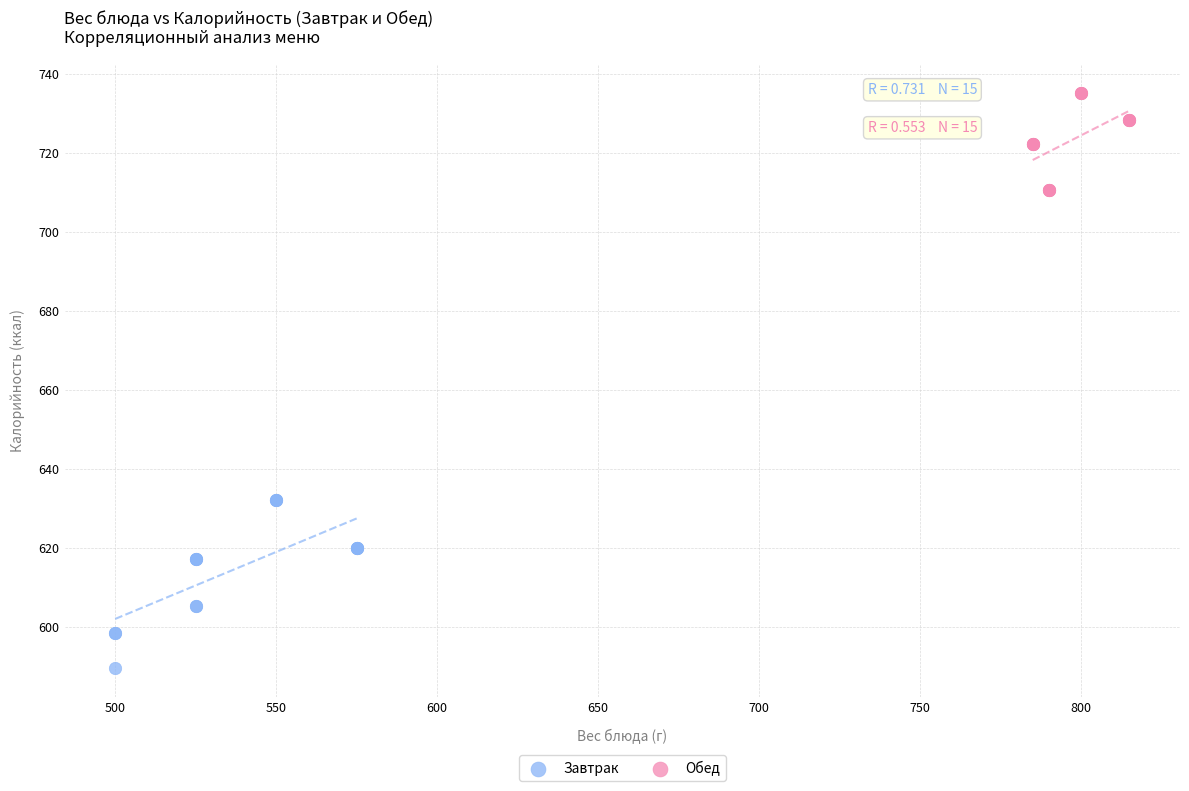

Which series contains the lowest Y value?

Завтрак